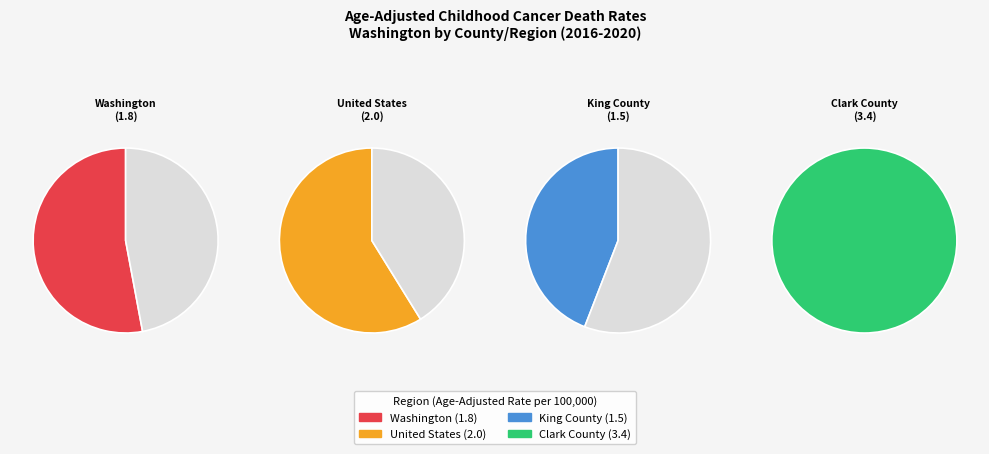

Which category has the biggest portion of the pie?

Clark County